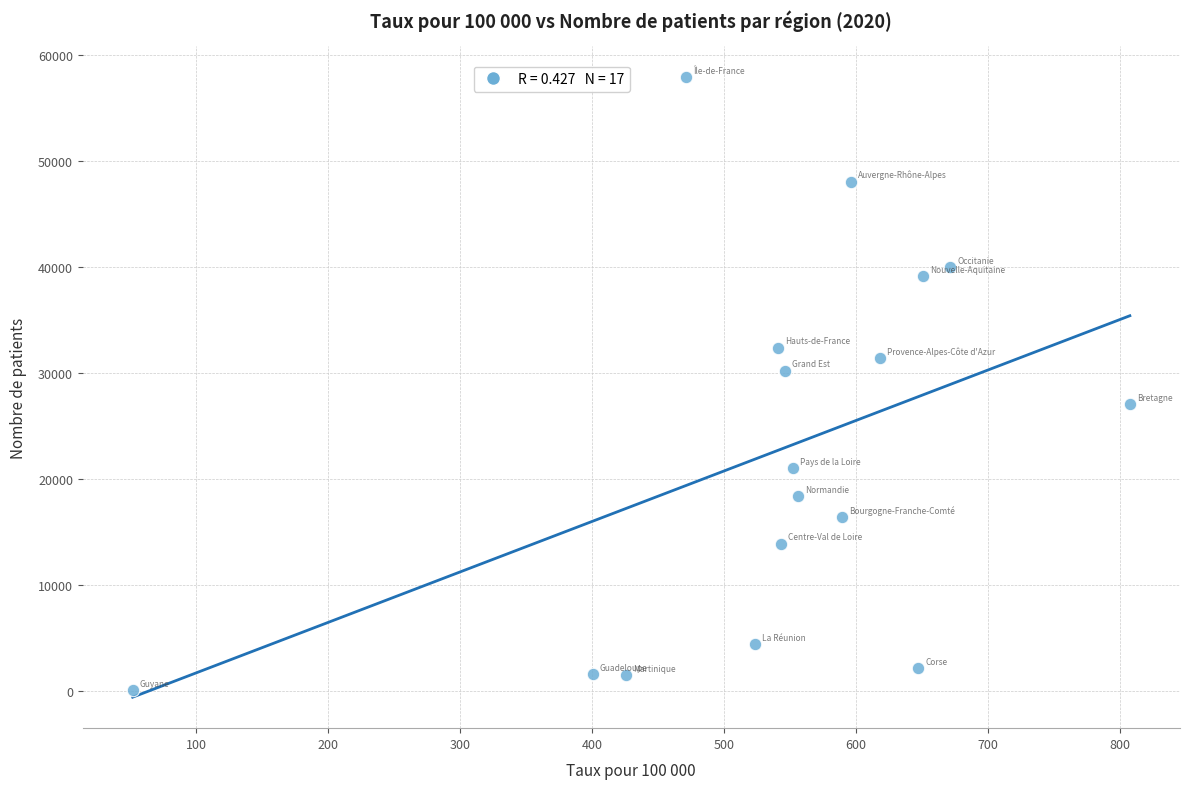

What is the range of Y values (max minus min)?

57770